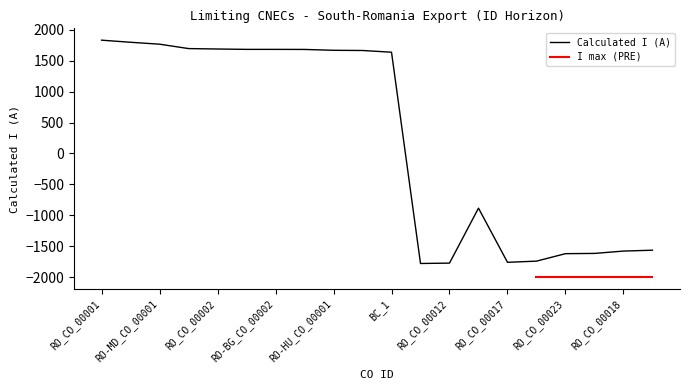

How many points are higher than both their immediate neighbors (excluding endpoints)?

1